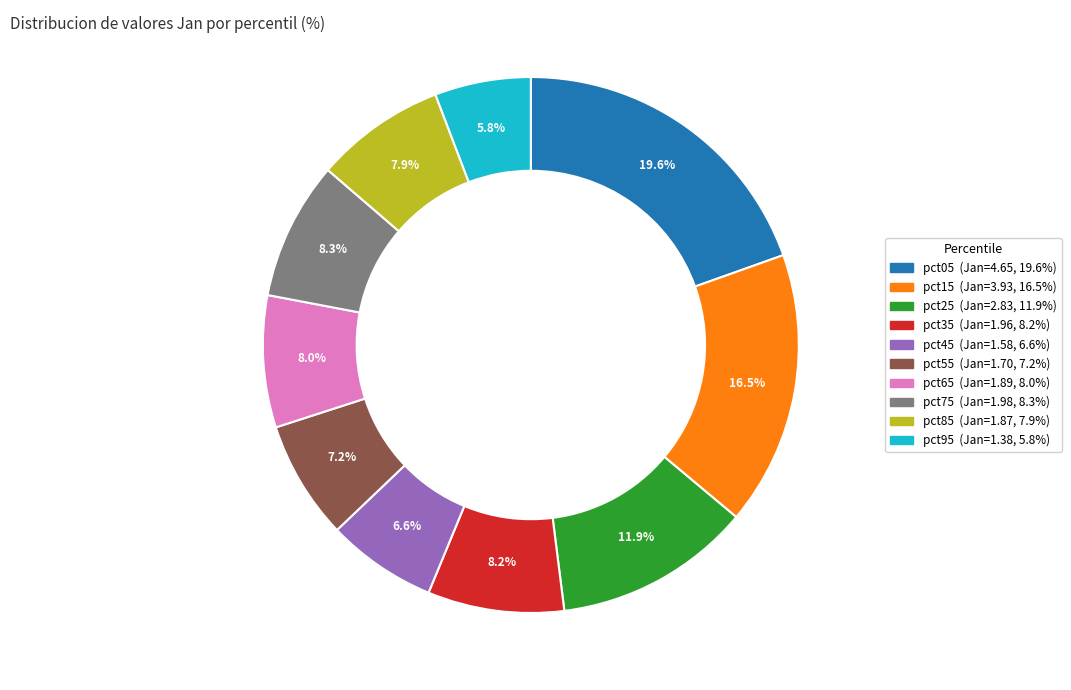

Count the number of slices in the pie.

10